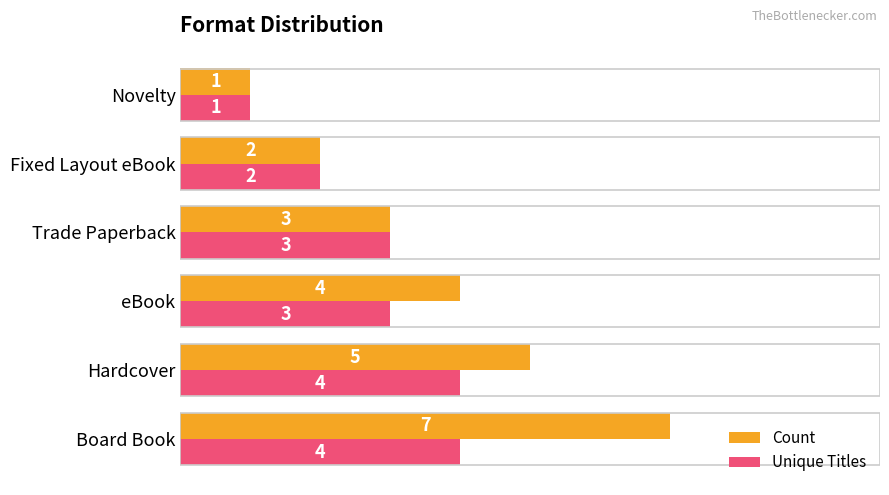

Which series changed the most between Board Book and Fixed Layout eBook?

Count